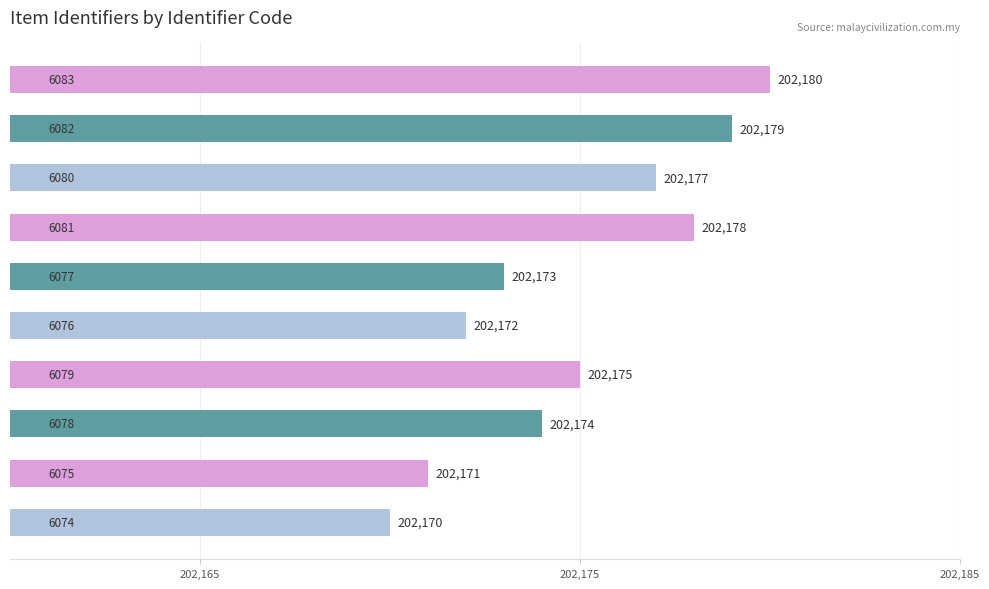

What is the greatest value displayed?

202180